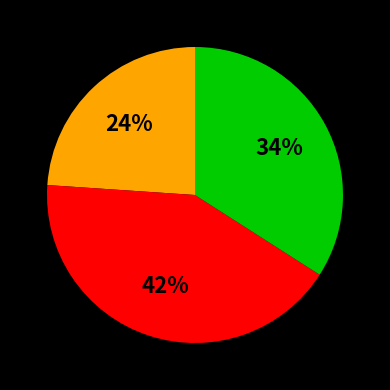

Does any single category account for the majority?

No